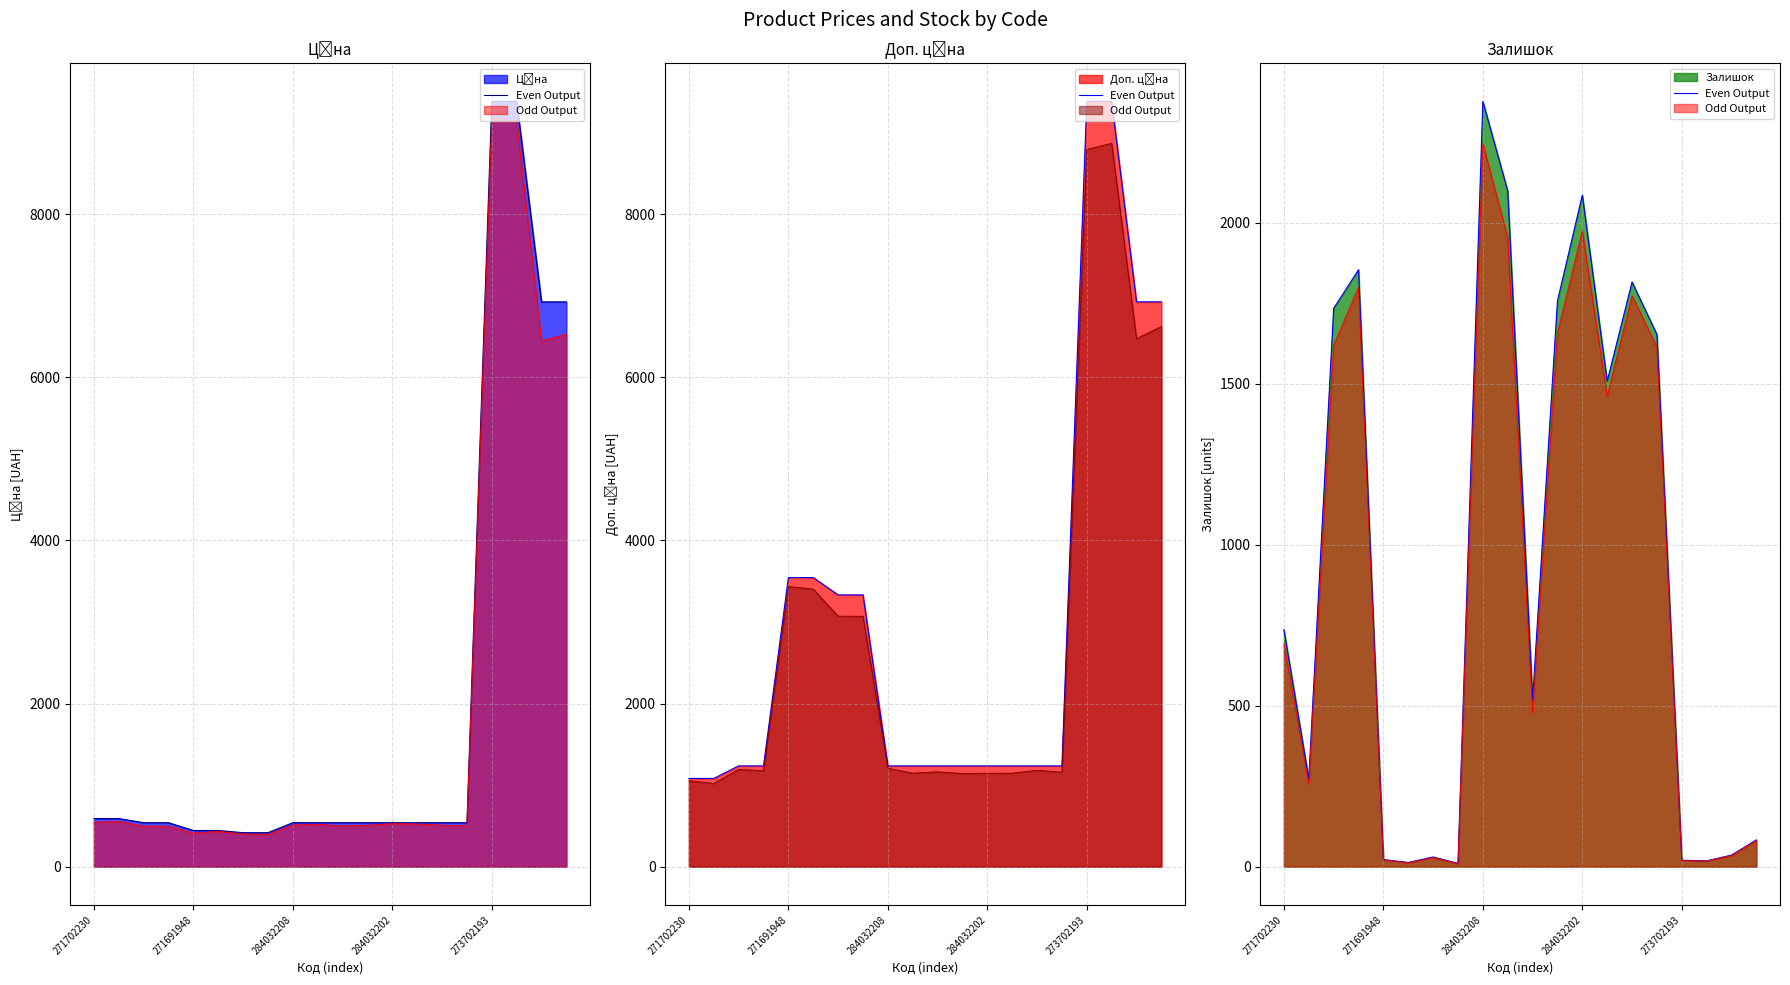

Where is the data nearest to the value 1193?

13